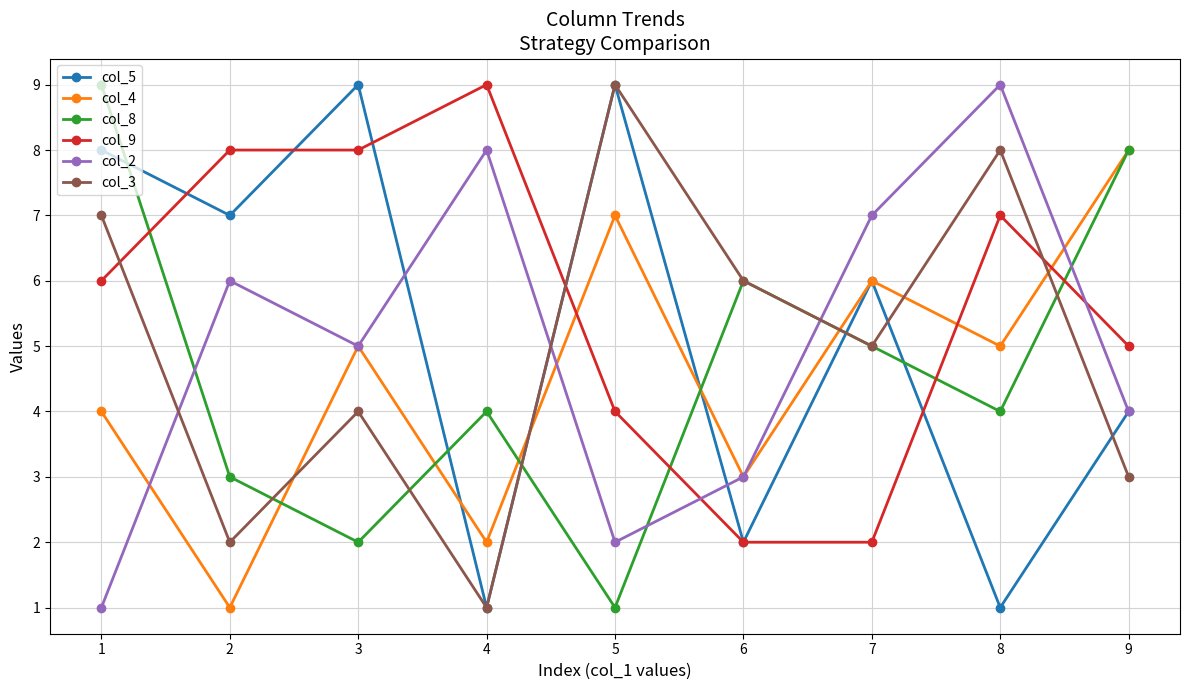

What is the difference between the second highest and second lowest values in the col_3 series?

6